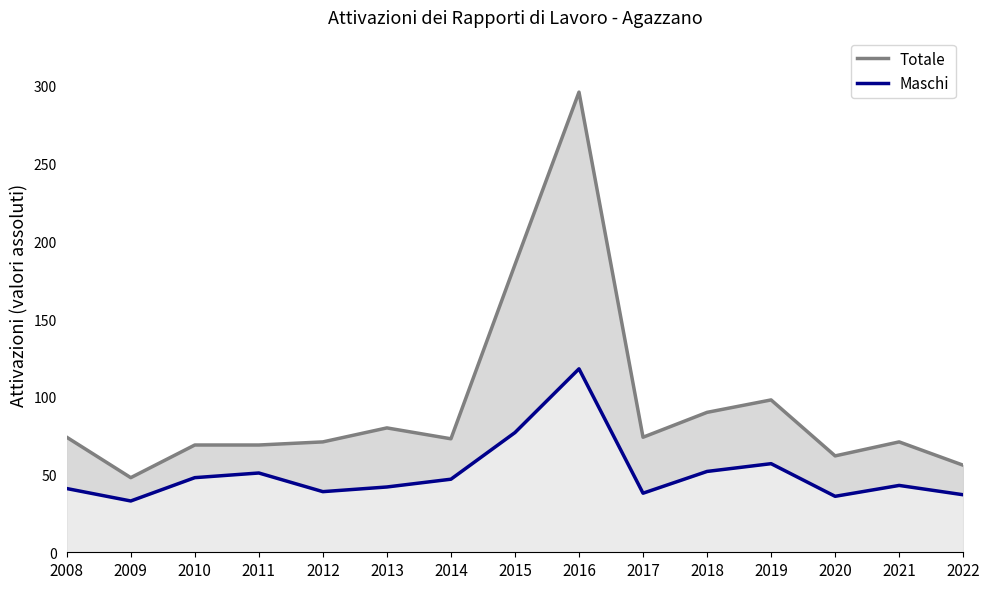

Which series has the largest range (max minus min)?

Totale